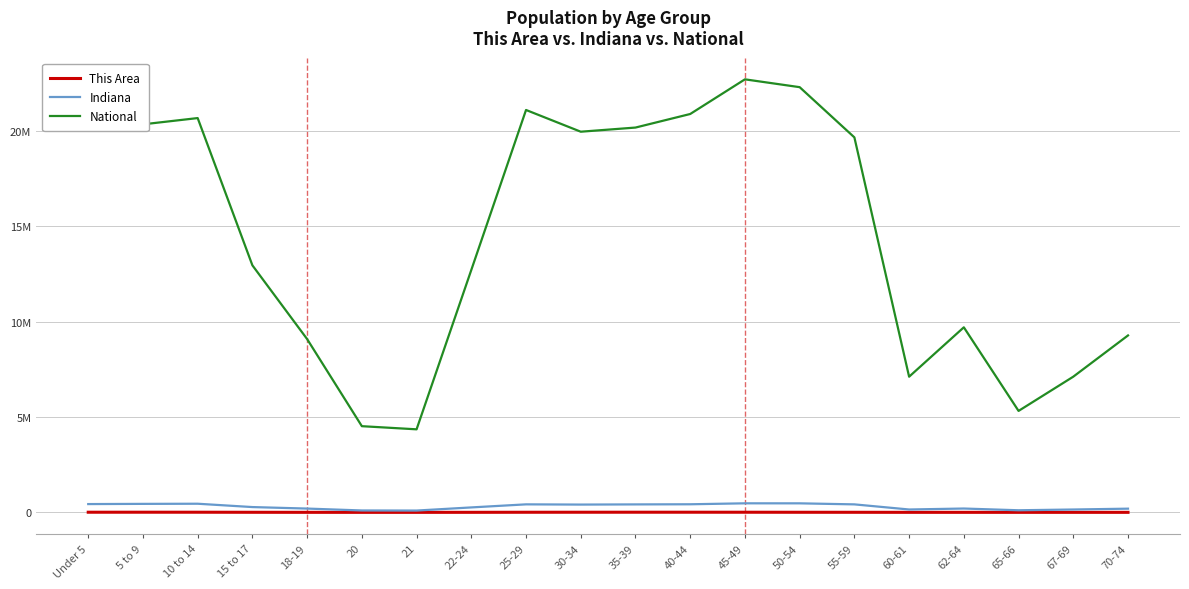

What is the total value across all series at 15 to 17?

13235089